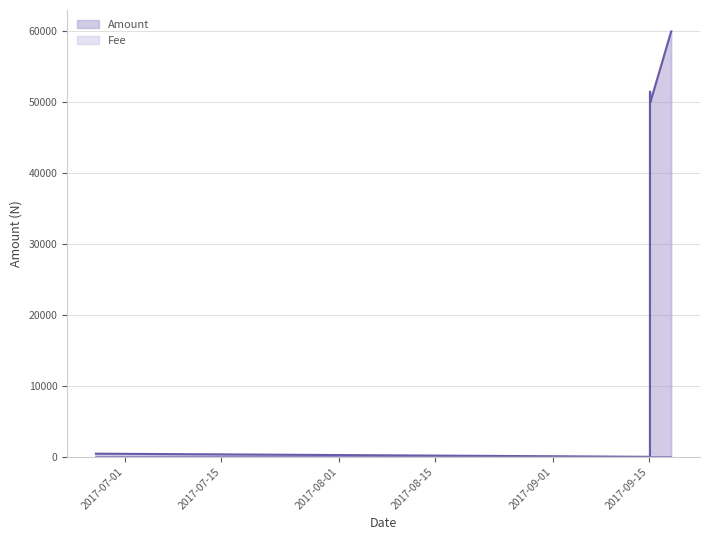

True or false: Fee and Amount intersect in this chart.

False